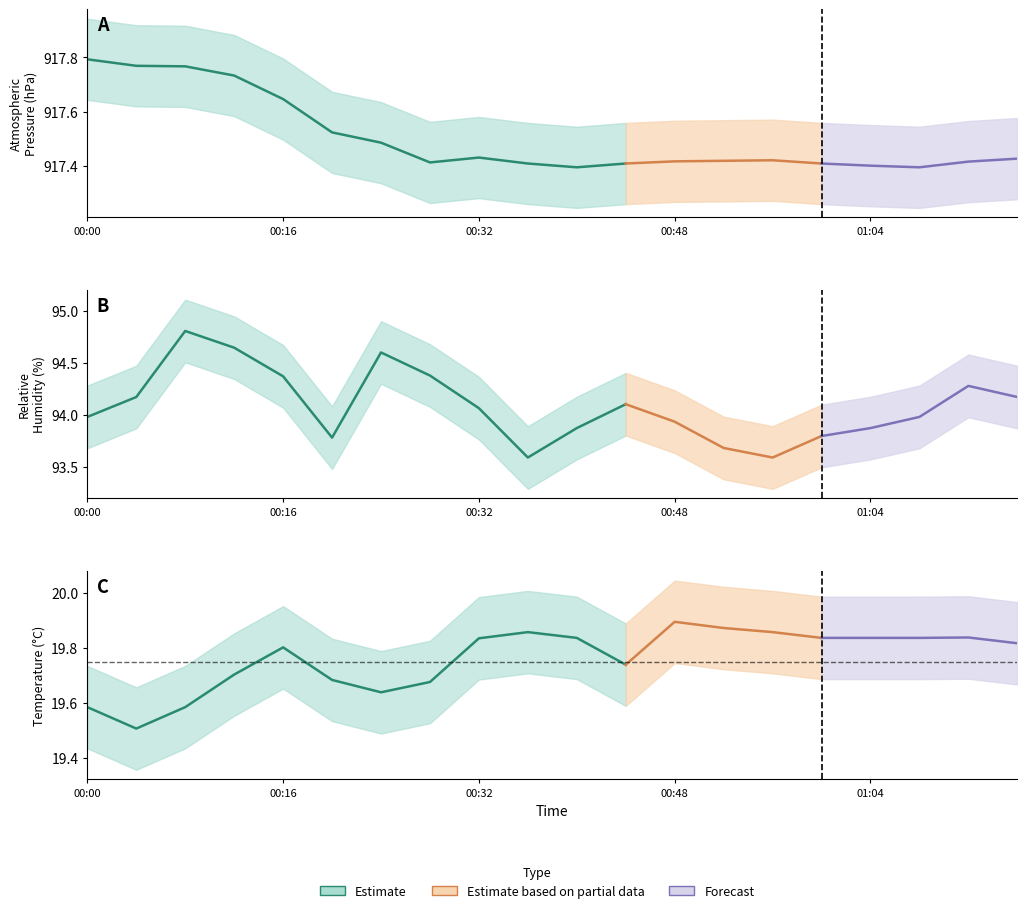

The DirAvg series shows 245.7 at DirAvg. True or false?

False